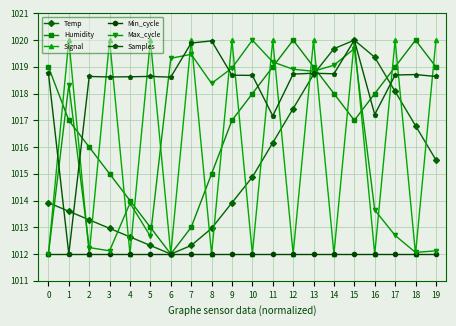

How many intersections are there between Temp and Max_cycle?

4